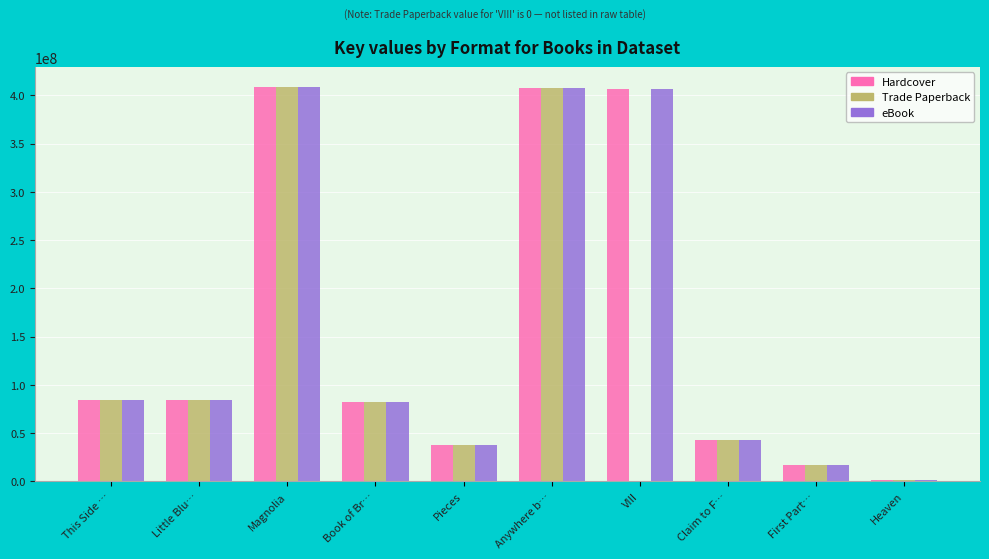

What is the sum of the Trade Paperback values at Little Blu… and Magnolia?

493338767